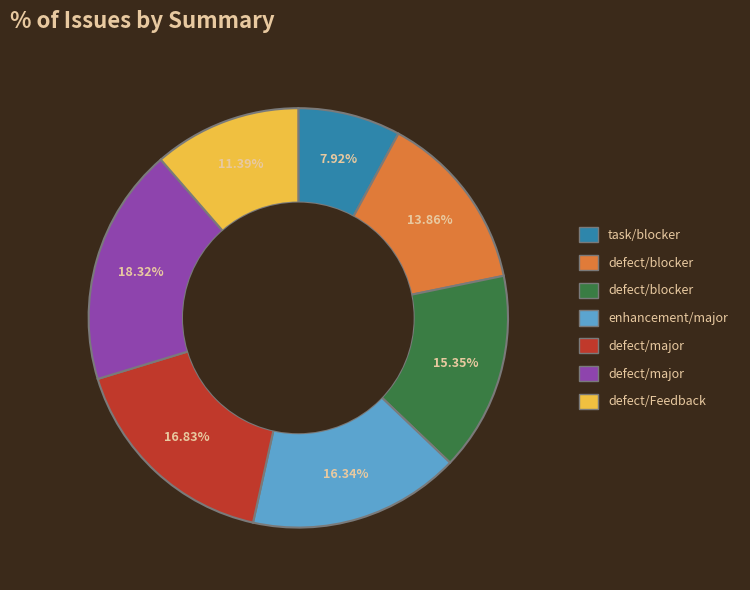

Is there a majority slice in this chart?

No